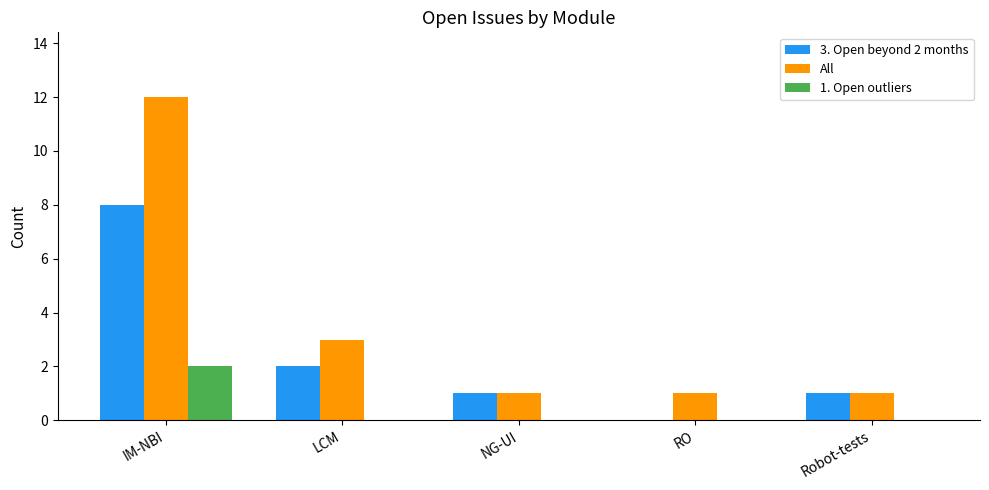

Count the number of data series in this chart.

3